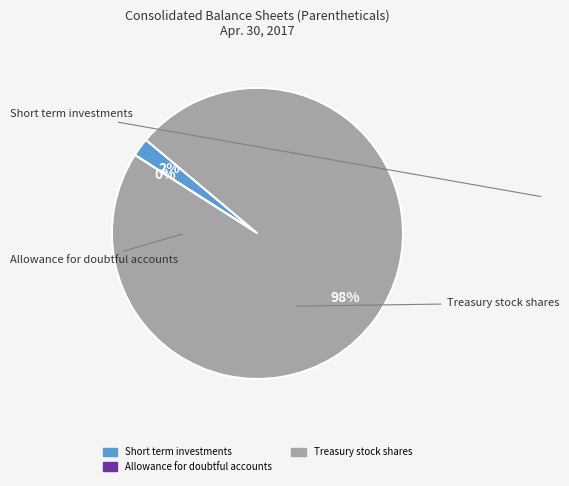

Is there any slice that represents more than half of the pie?

Yes